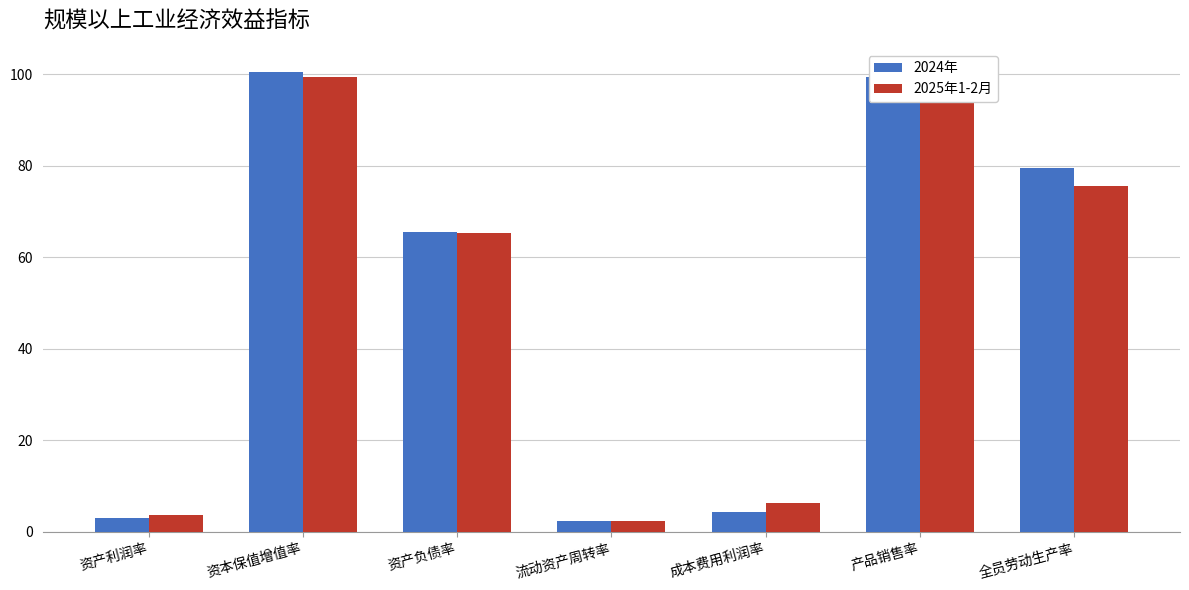

Which series changed the most between 资产负债率 and 产品销售率?

2024年